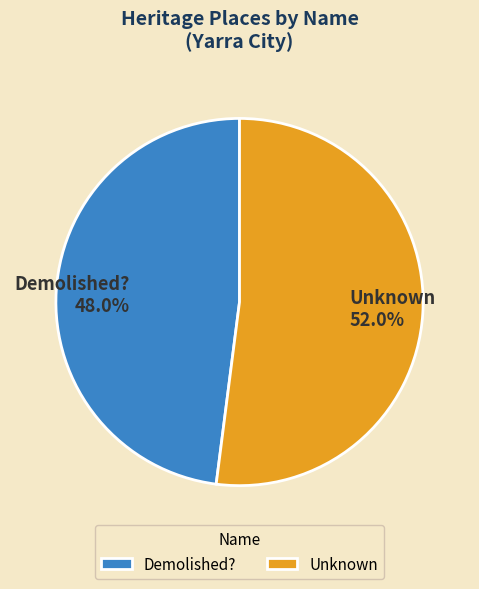

Does Demolished? represent more than half of the total?

No